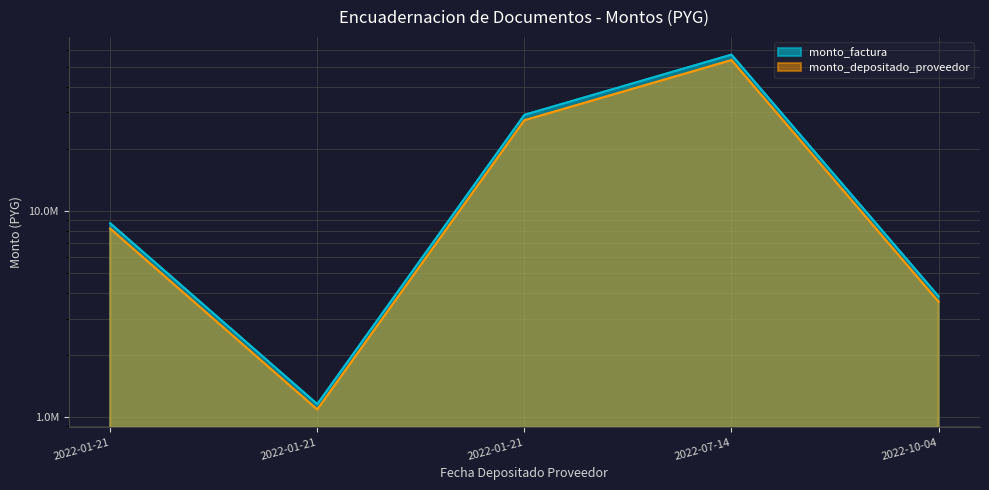

At which label does monto_factura reach its minimum?

2022-01-21